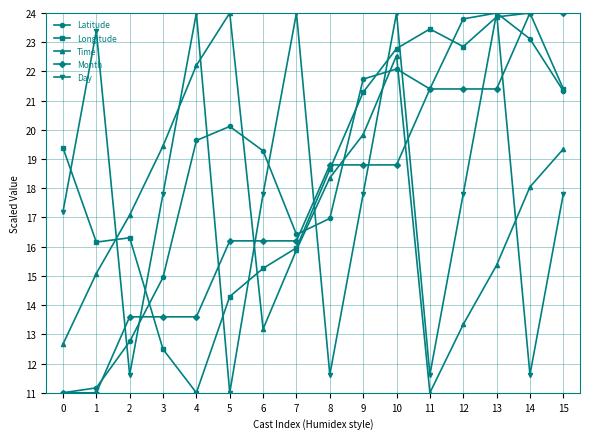

At which label does Latitude reach its peak?

13